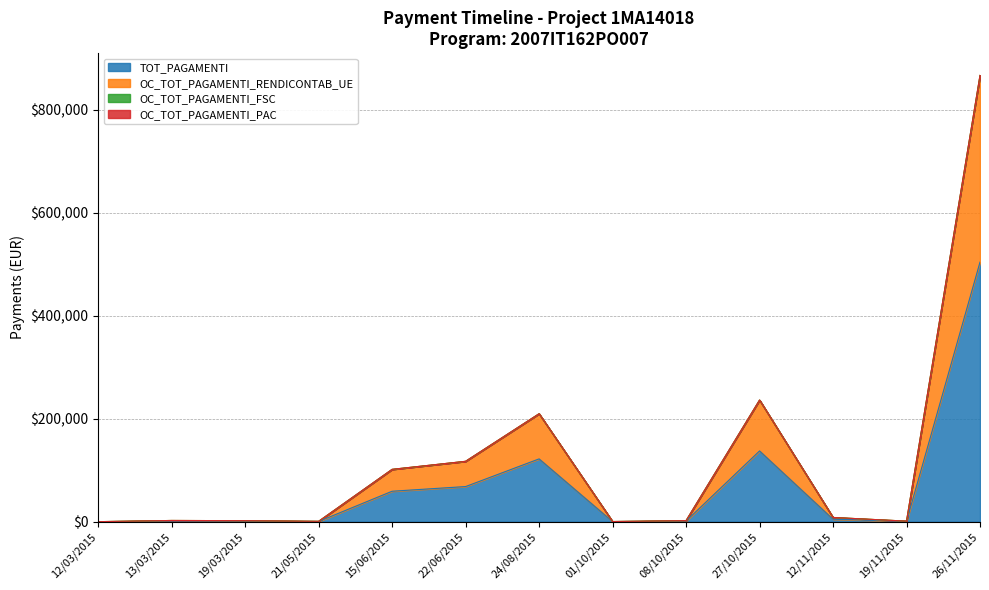

True or false: OC_TOT_PAGAMENTI_RENDICONTAB_UE has more than 1 interior local peaks.

True